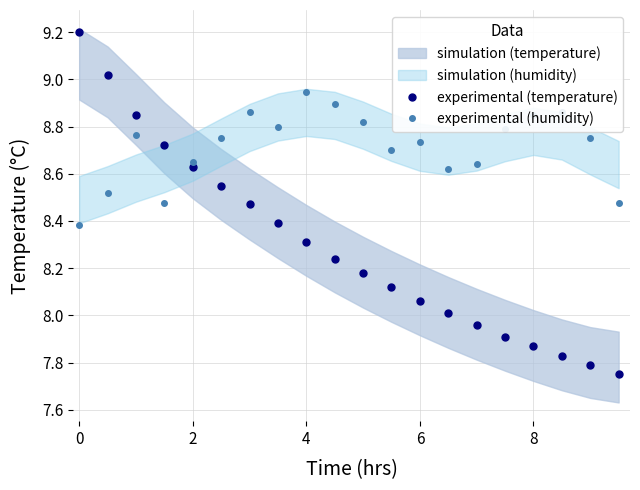

True or false: experimental (humidity) and experimental (temperature) intersect in this chart.

True